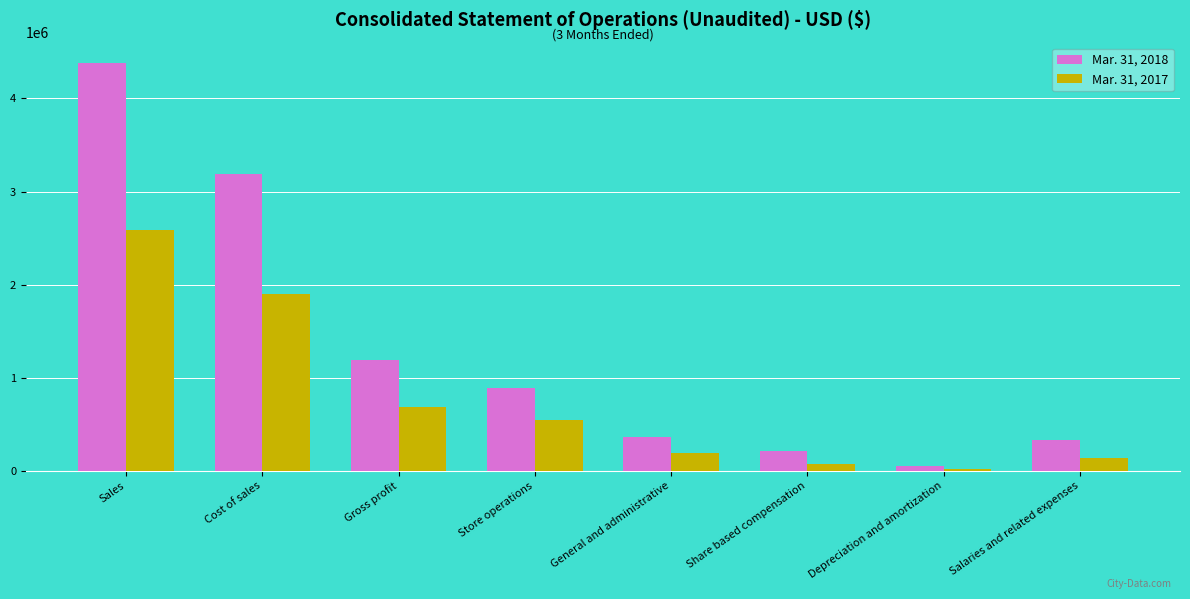

At which label does Mar. 31, 2017 reach its peak?

Sales